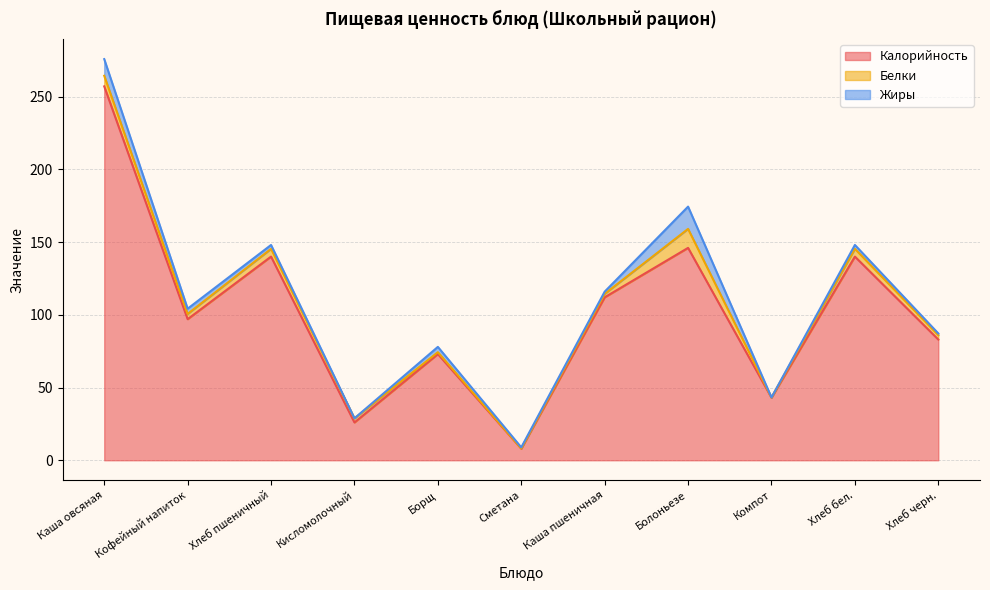

What is the difference between the Калорийность values at Кофейный напиток and Каша овсяная?

160.0